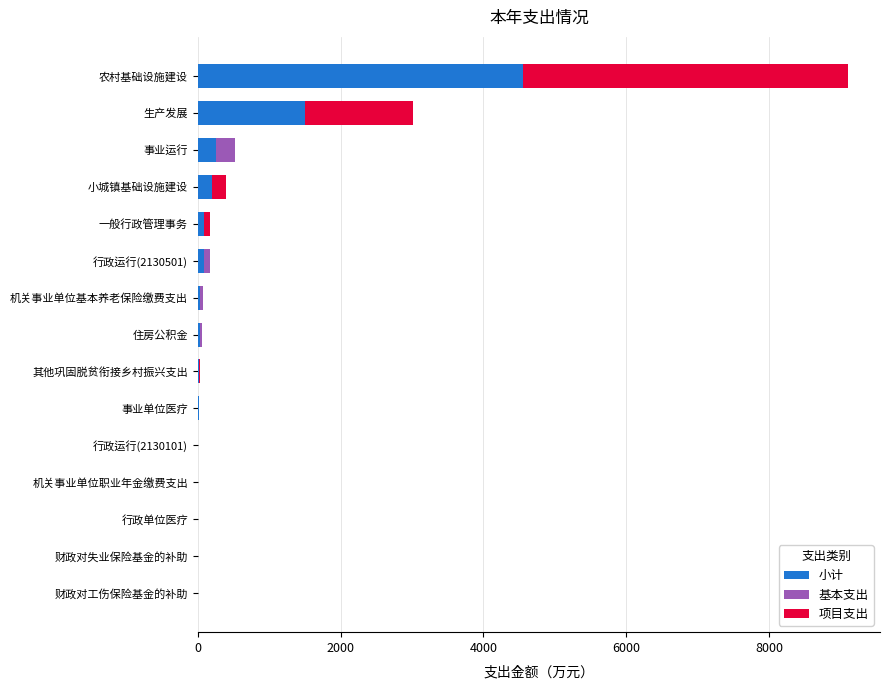

What is the sum of all 小计 values?

6798.6